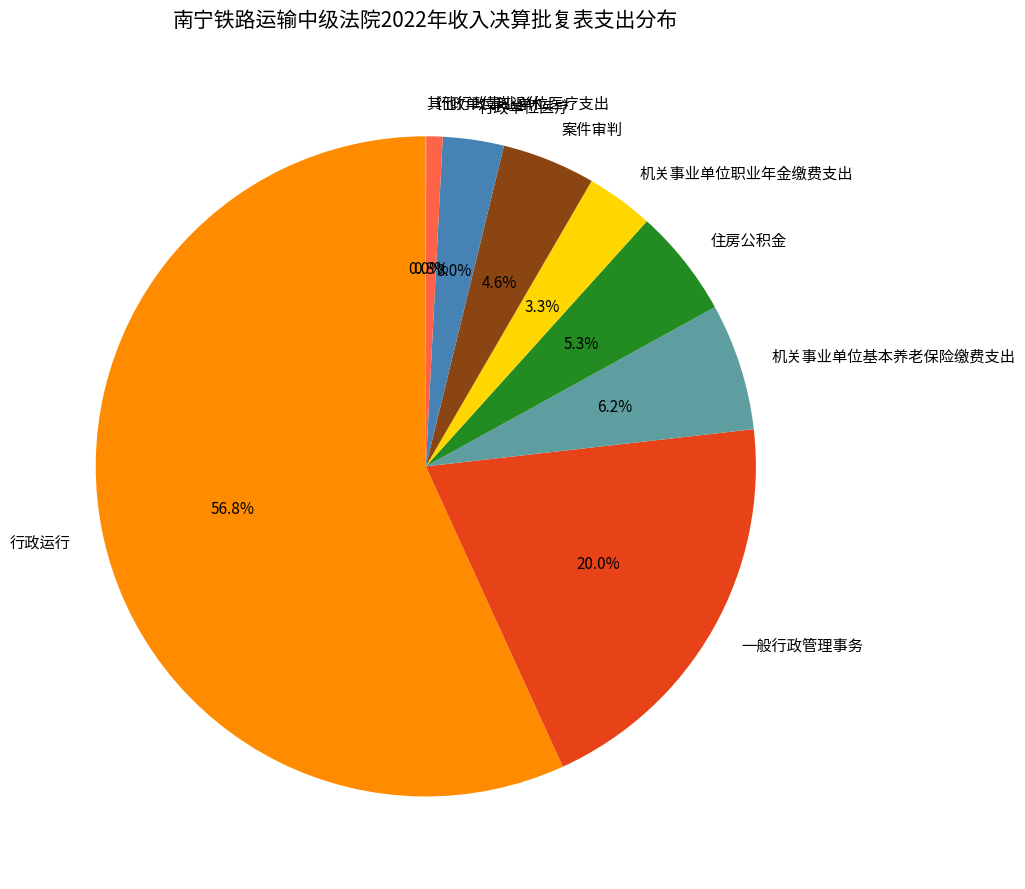

What percentage is NOT represented by 案件审判?

95.4%